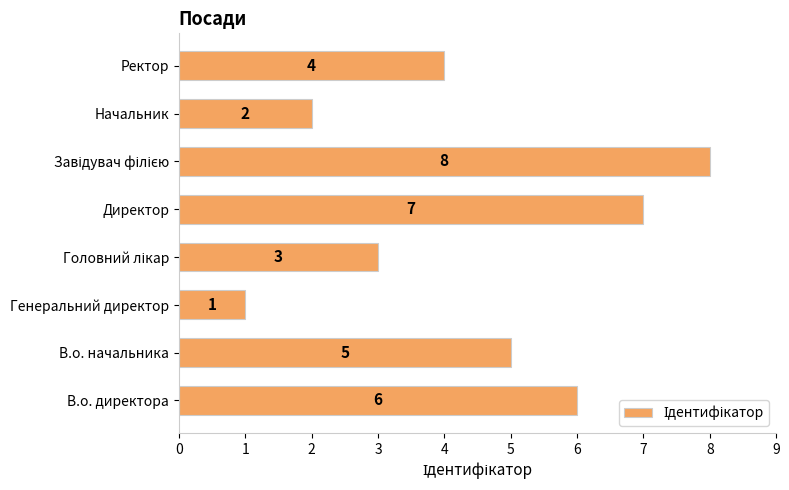

What is the sum of all values?

36